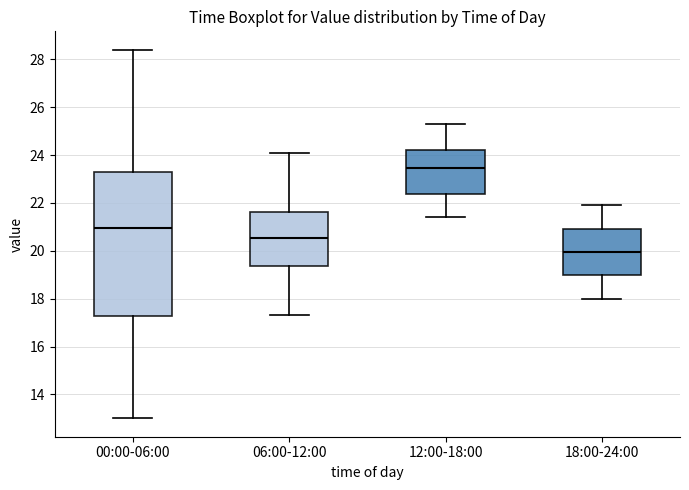

Reading left to right, read every box against the y-axis: the position of its median line, the range the box covers, and the ends of its whiskers. The values are not printed on the chart, so give them approximately, as read against the axis.

00:00-06:00: median 21.0, box 17.2 to 23.2, whiskers 13.0 to 28.4
06:00-12:00: median 20.6, box 19.4 to 21.6, whiskers 17.4 to 24.2
12:00-18:00: median 23.4, box 22.4 to 24.2, whiskers 21.4 to 25.4
18:00-24:00: median 20.0, box 19.0 to 21.0, whiskers 18.0 to 22.0